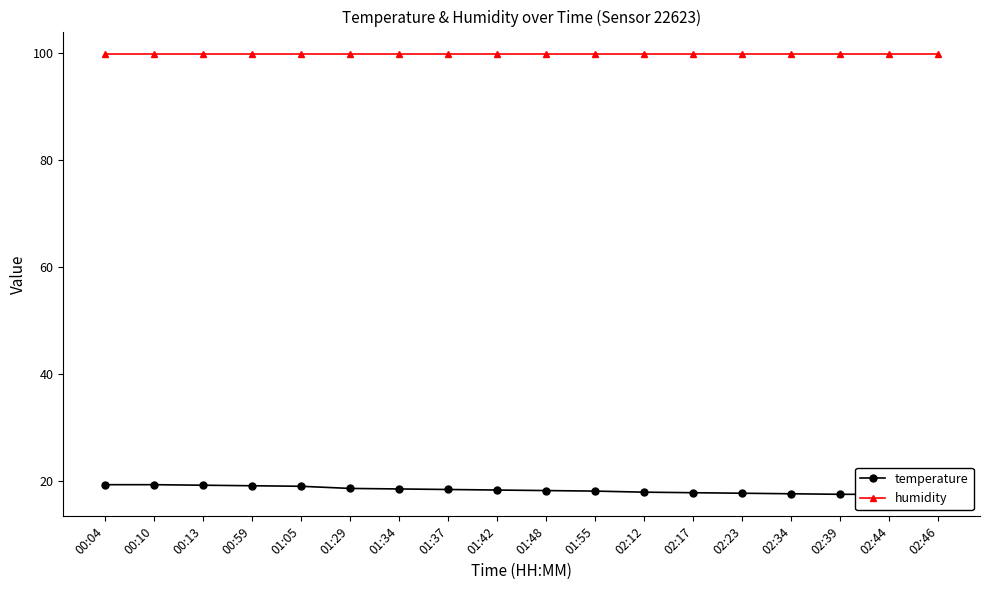

Count the number of data series in this chart.

2